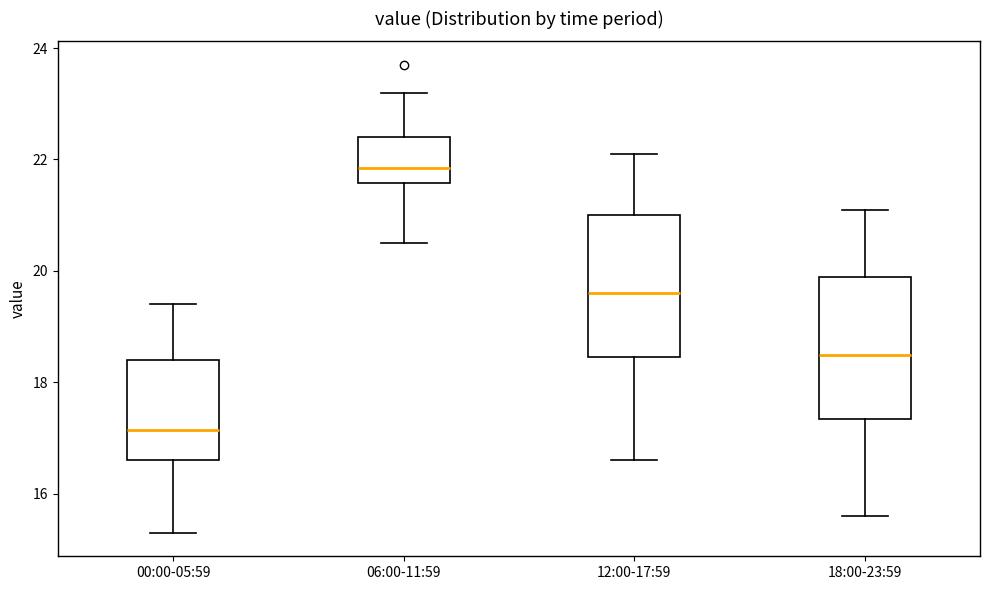

Which box's median line is the highest?

06:00-11:59